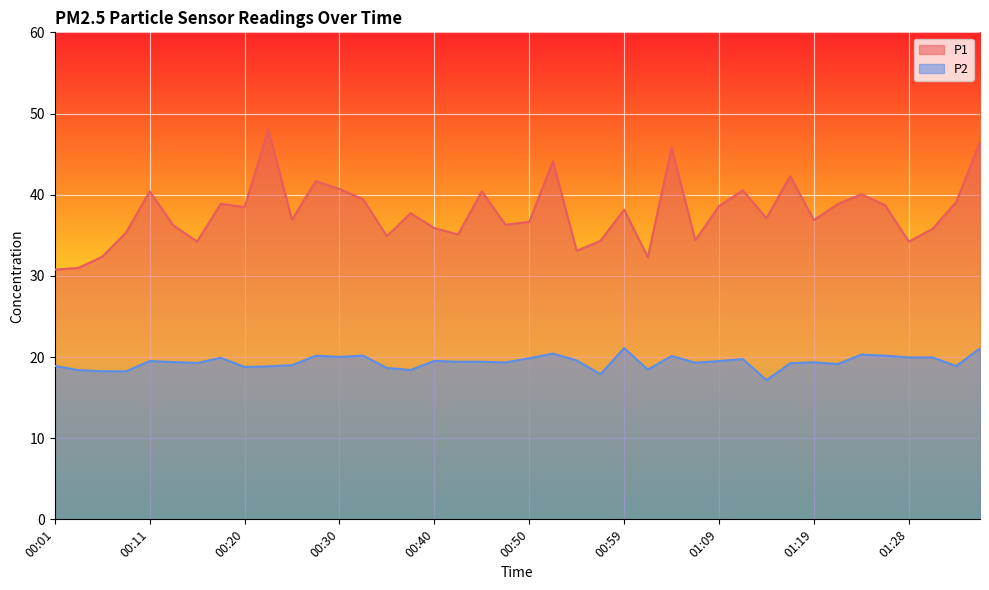

Which series has the largest range (max minus min)?

P1